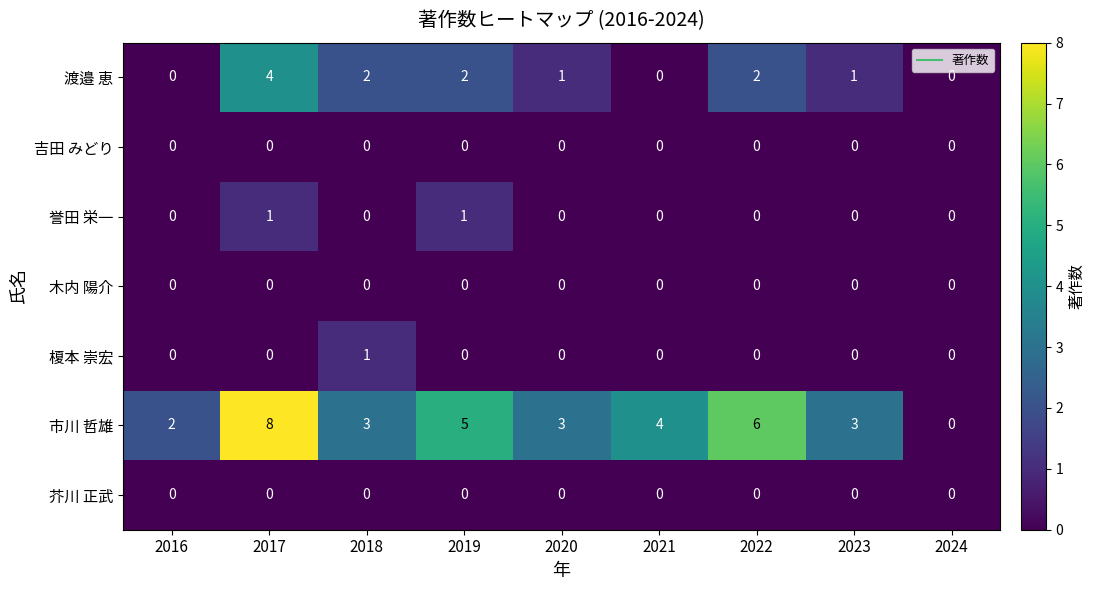

What is the spread (max minus min) of values at 2017?

8